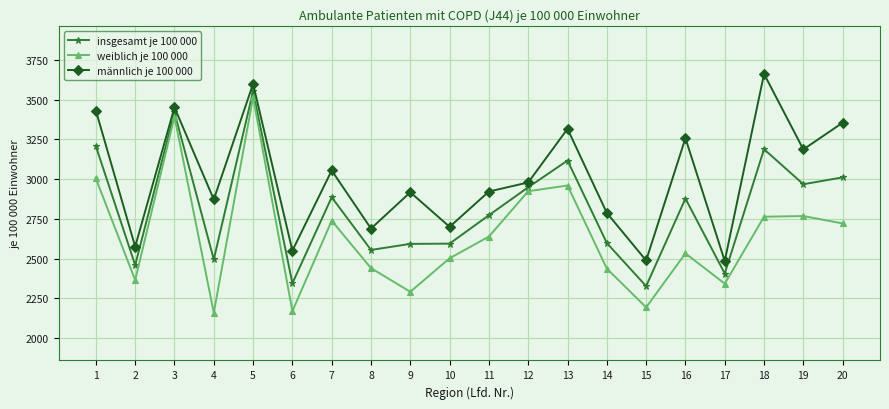

What is the total value across all series at 10?

7797.2